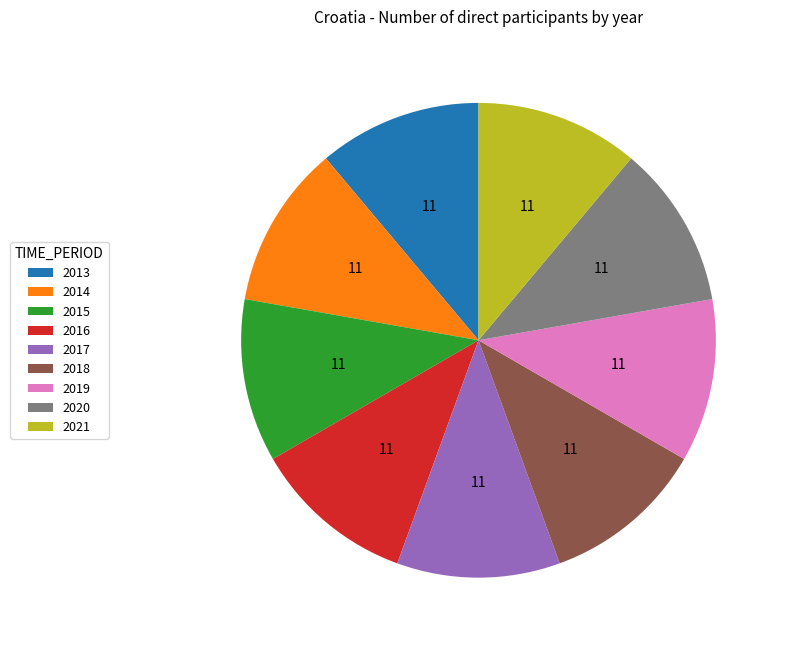

Count the number of slices in the pie.

9